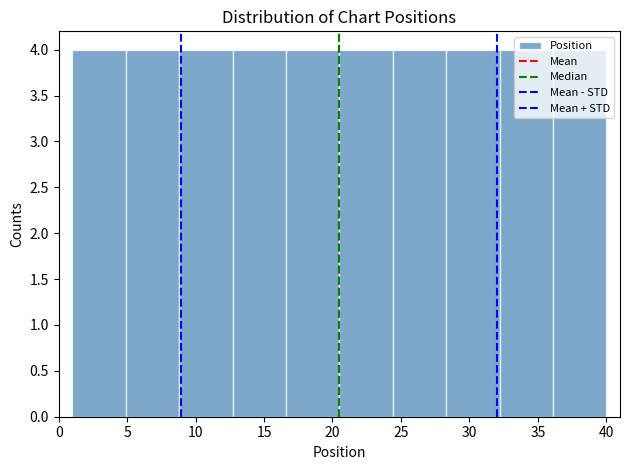

Reading left to right, list every bar in this chart as the range it spans on the x-axis followed by its height. Neither the bar edges nor the heights are printed on the chart, so give them approximately, as read against the axes.

1.0 to 4.9: 4
4.9 to 8.8: 4
8.8 to 12.7: 4
12.7 to 16.6: 4
16.6 to 20.5: 4
20.5 to 24.4: 4
24.4 to 28.3: 4
28.3 to 32.2: 4
32.2 to 36.1: 4
36.1 to 40.0: 4